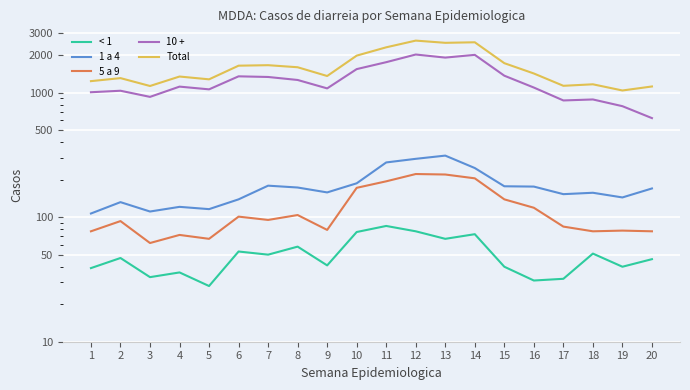

How many interior local peaks does the < 1 series have?

7